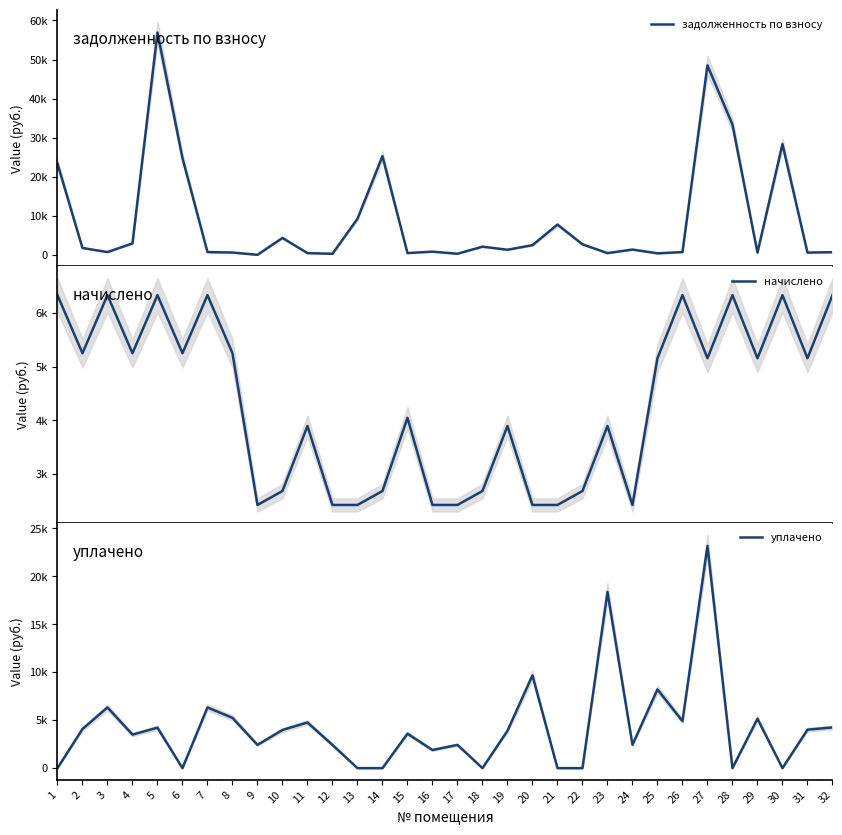

True or false: задолженность по взносу has more than 1 interior local peaks.

True